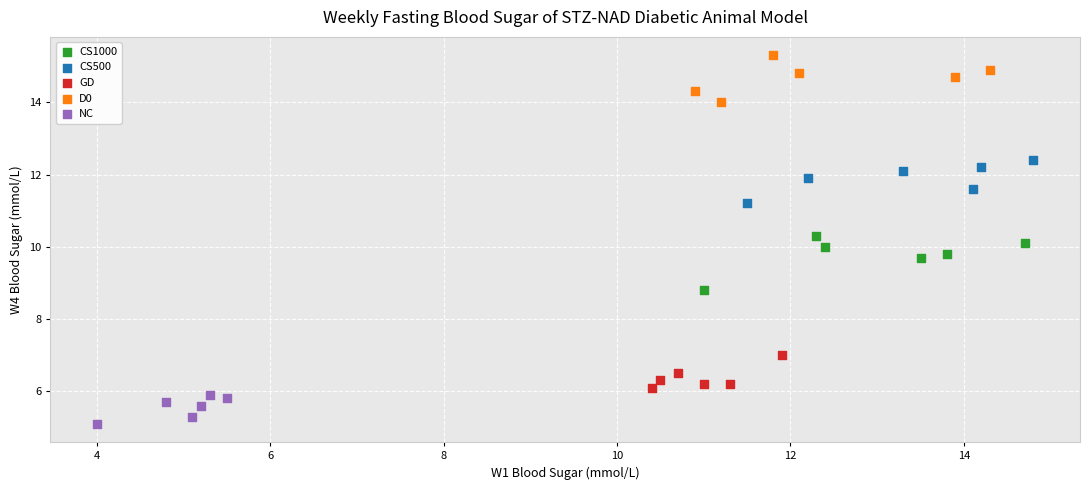

Which series has the largest Y range (max minus min)?

CS1000